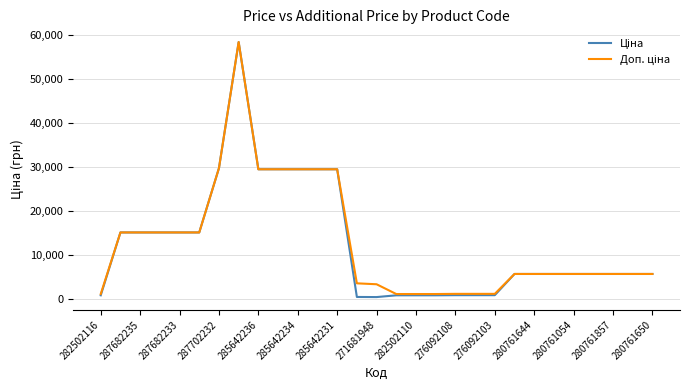

What is the greatest value displayed?

58426.5